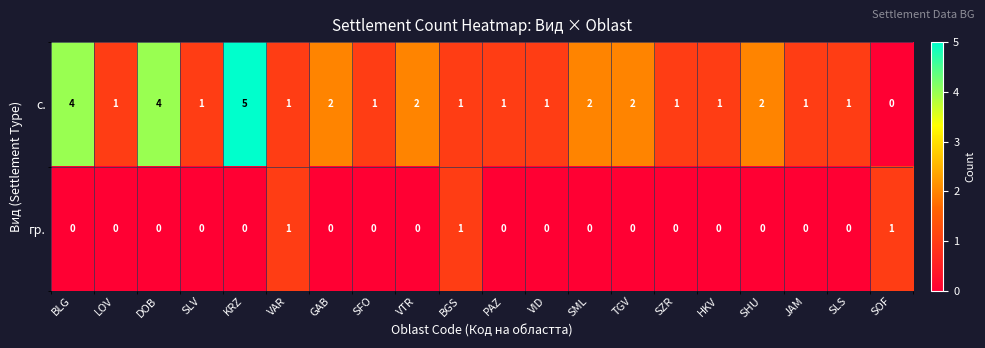

Count the гр. values in the range 0 to 1.

20